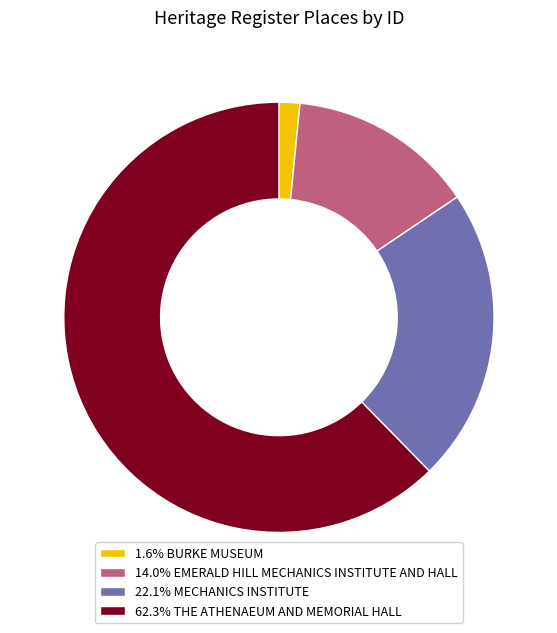

Does 14.0% EMERALD HILL MECHANICS INSTITUTE AND HALL account for over 50% of the chart?

No